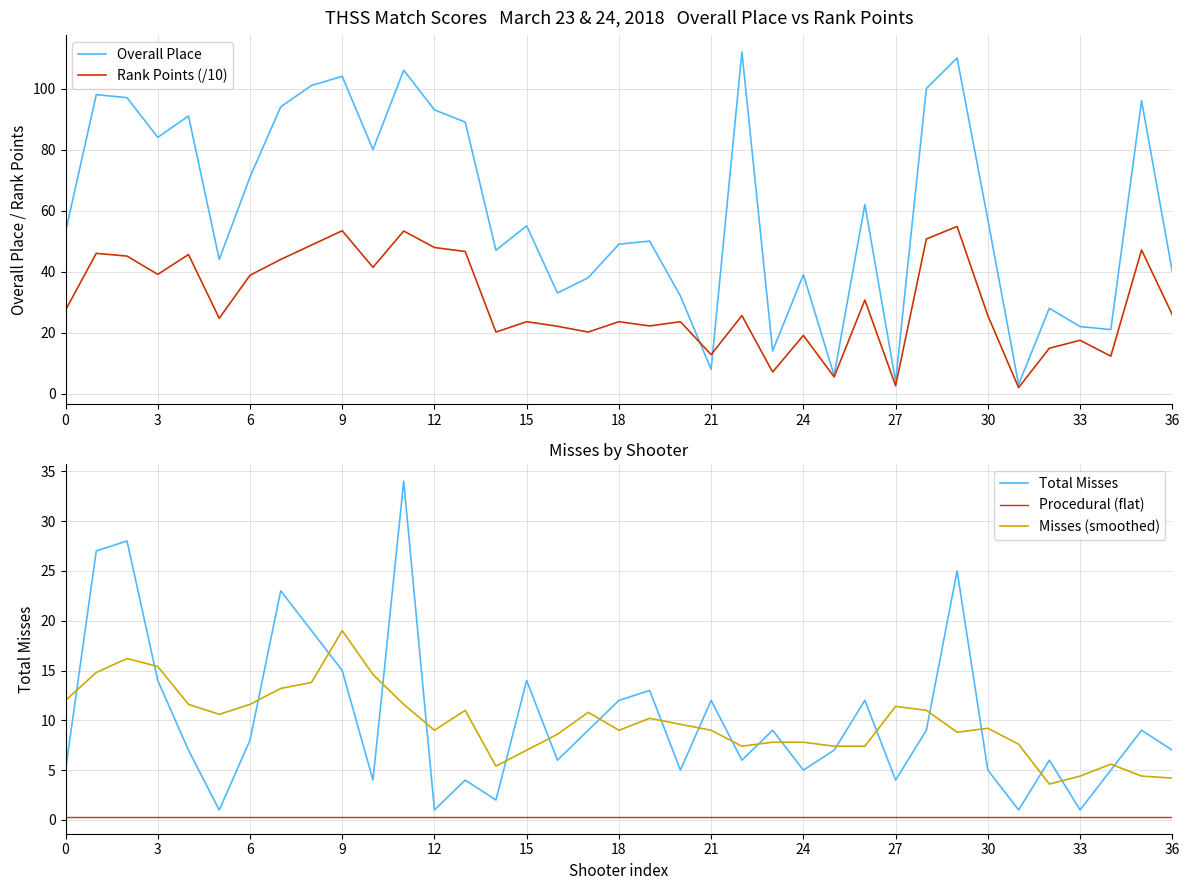

How many intersections are there between Total Misses and Misses (smoothed)?

21